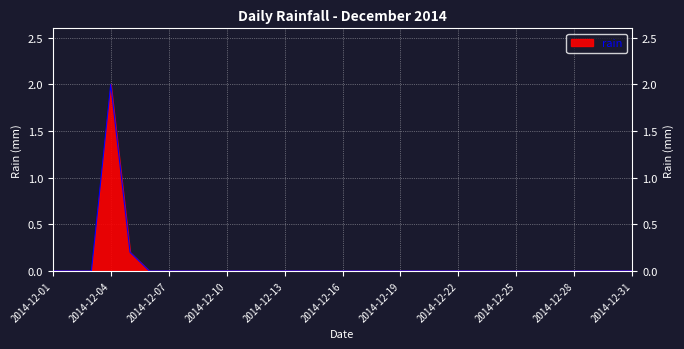

What is the maximum value shown in the chart?

2.0